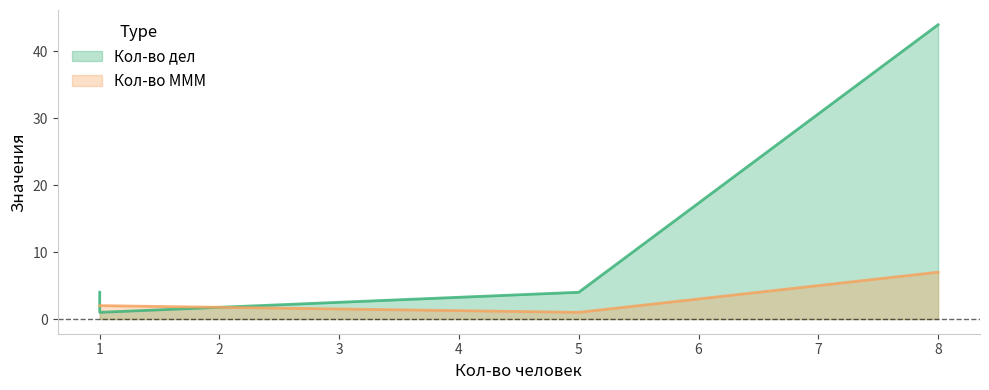

True or false: Кол-во МММ has a value of 2 at 1.

True